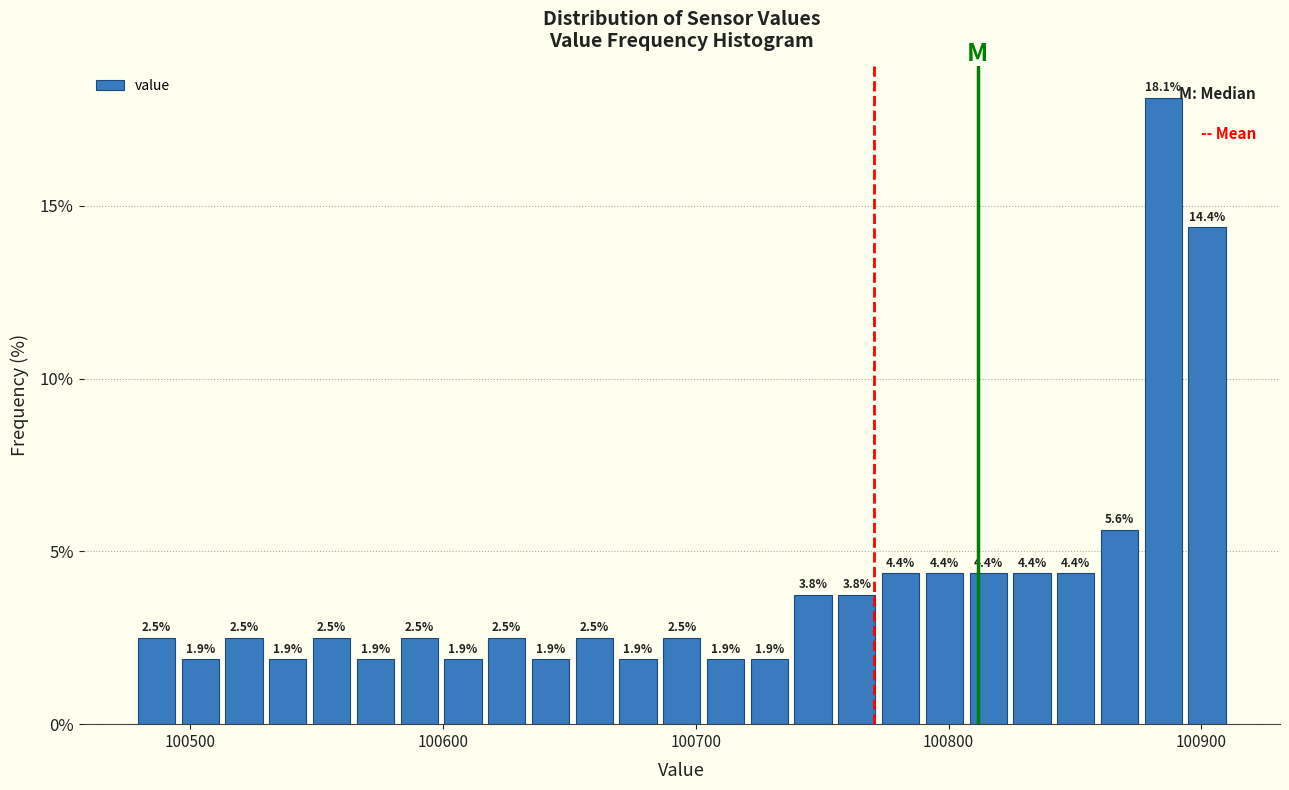

Around what value on the x-axis is the tallest bar? Give the approximate position of its centre, as read against the axis.

100880